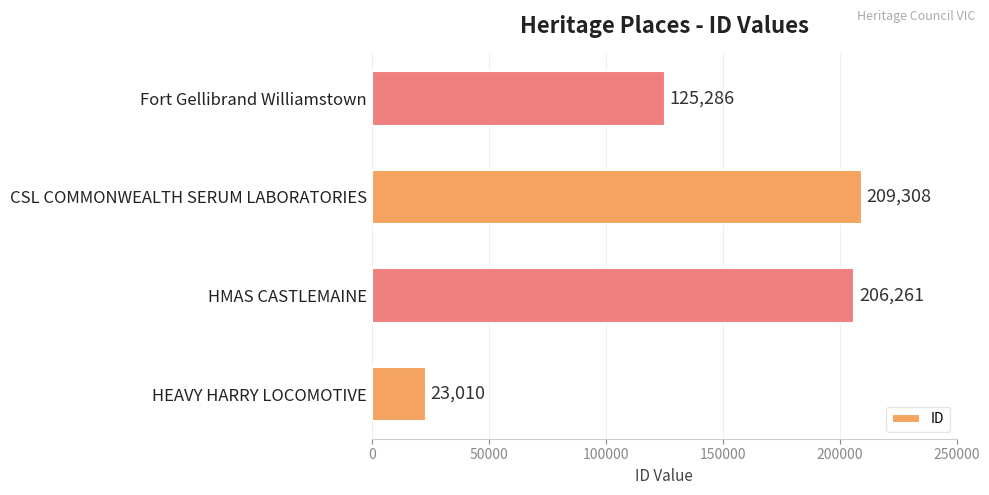

Are the bars horizontal?

Yes